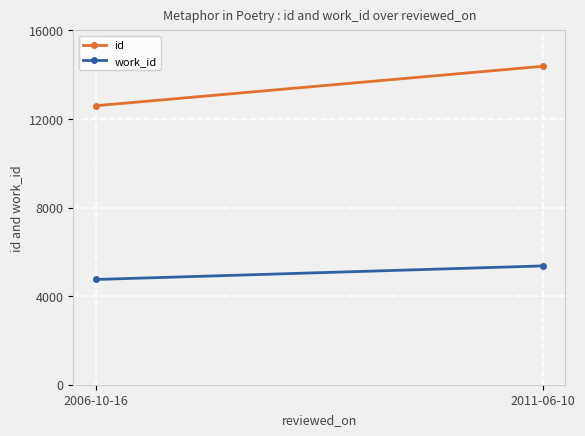

Count the number of data series in this chart.

2